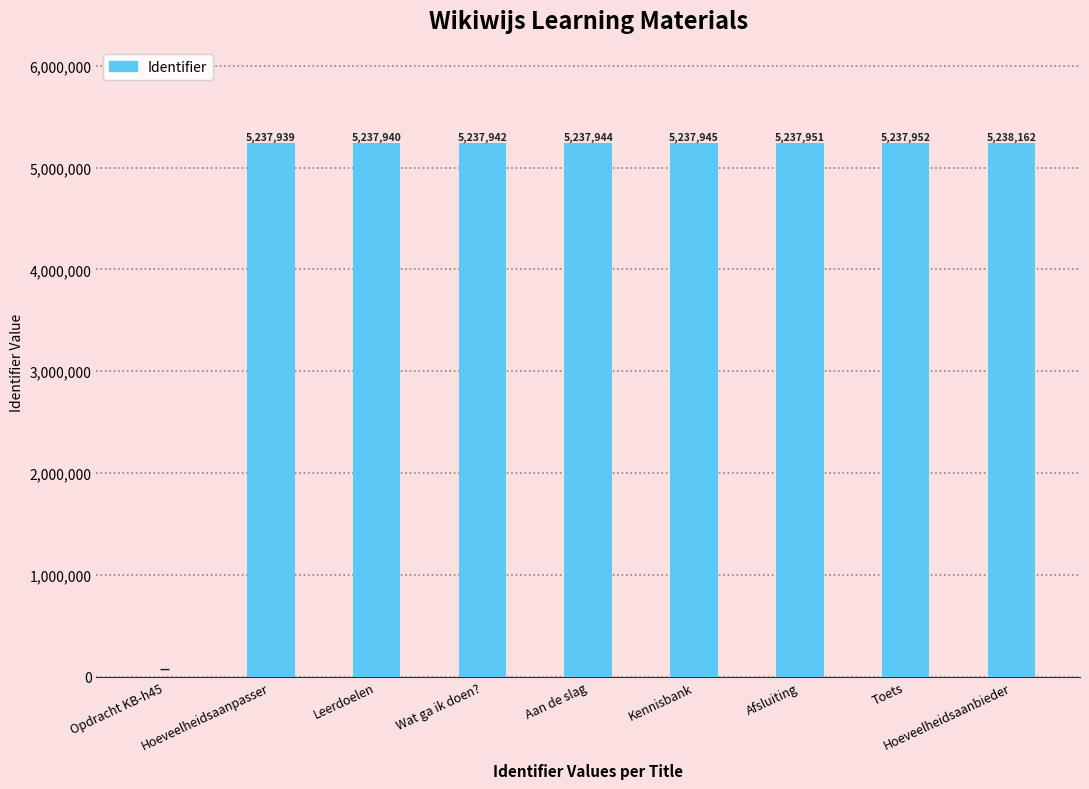

The chart shows a value of 2809288 at Wat ga ik doen?. True or false?

False